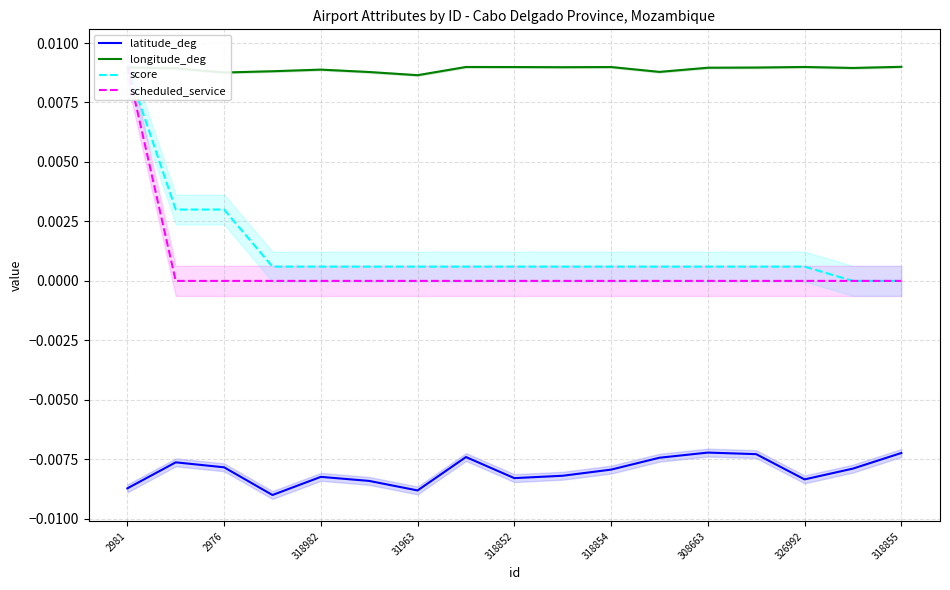

True or false: longitude_deg and latitude_deg cross at least once.

False